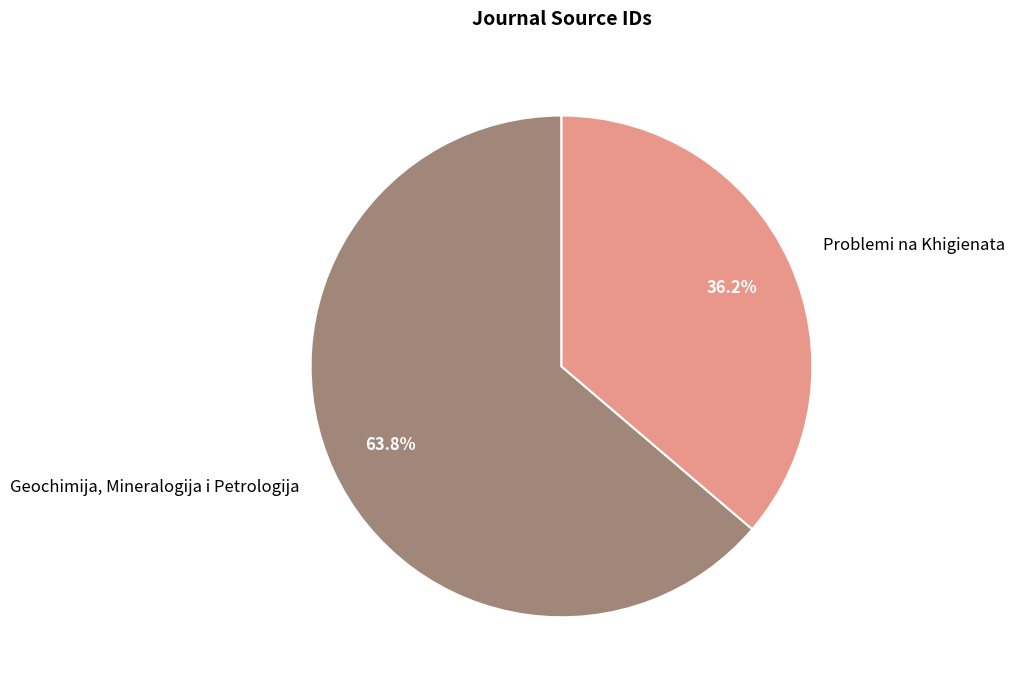

To the nearest percent, what is the average slice percentage?

50%